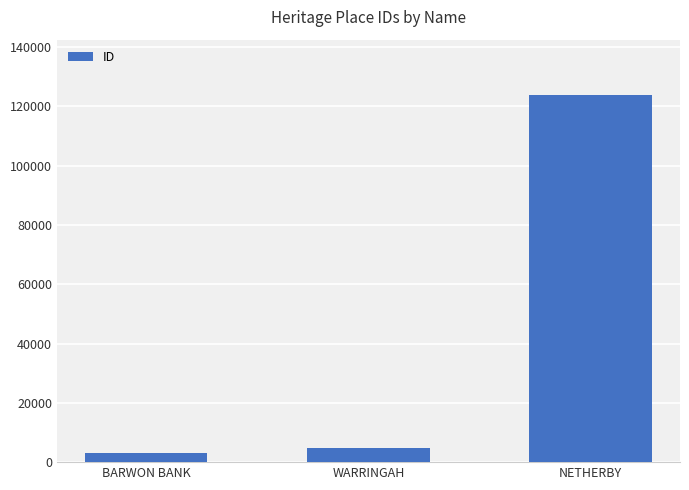

Is it true that the value at NETHERBY is 43866?

False